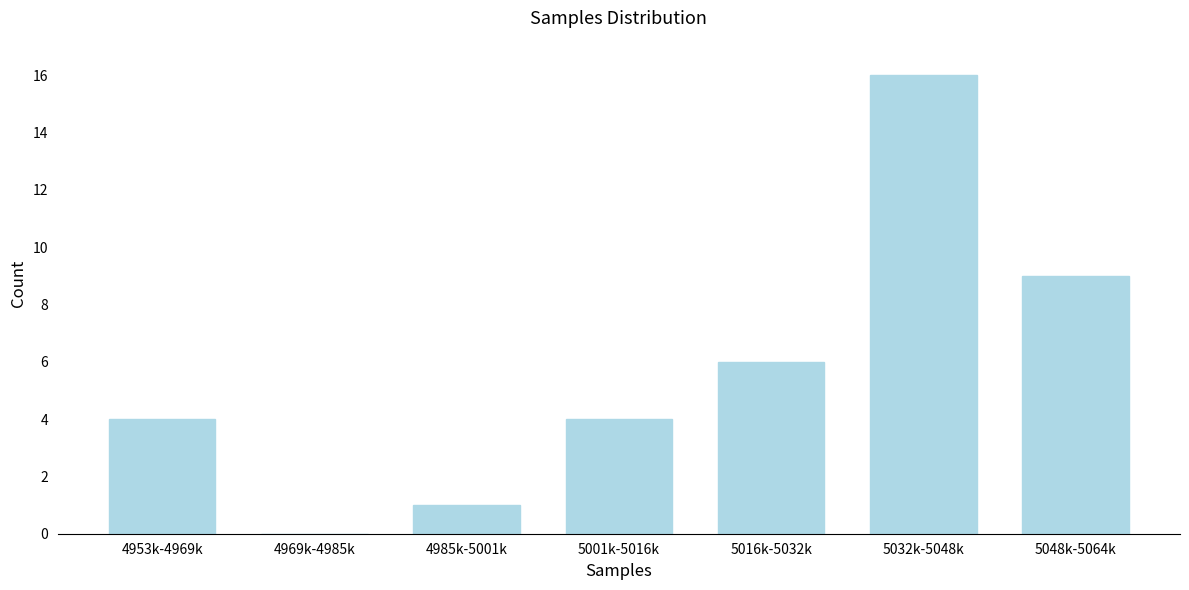

Reading right to left, list all the values displayed in this chart.

5048k-5064k=9	5032k-5048k=16	5016k-5032k=6	5001k-5016k=4	4985k-5001k=1	4969k-4985k=0	4953k-4969k=4